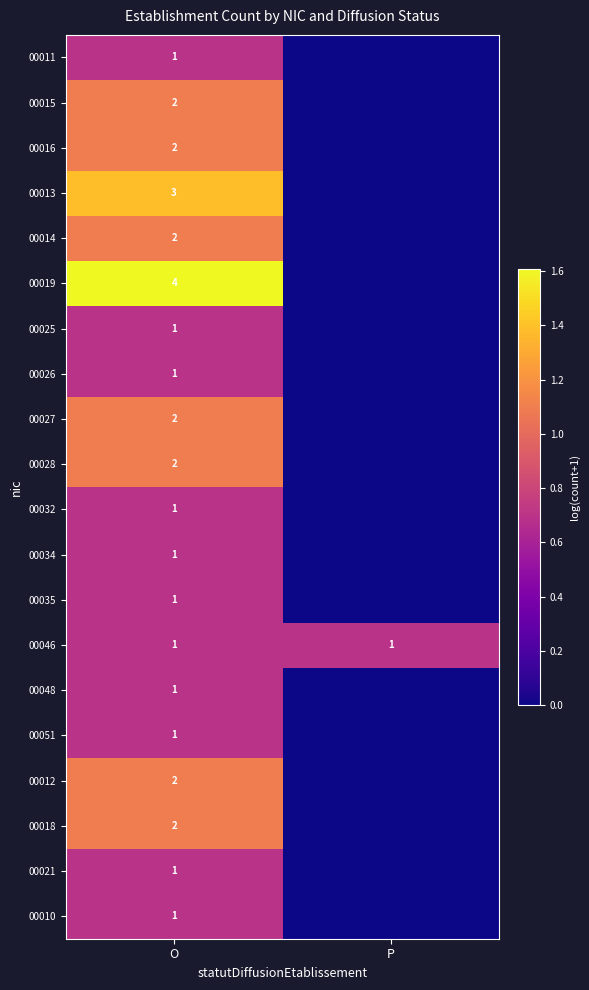

The 00014 series shows 2 at O. True or false?

True